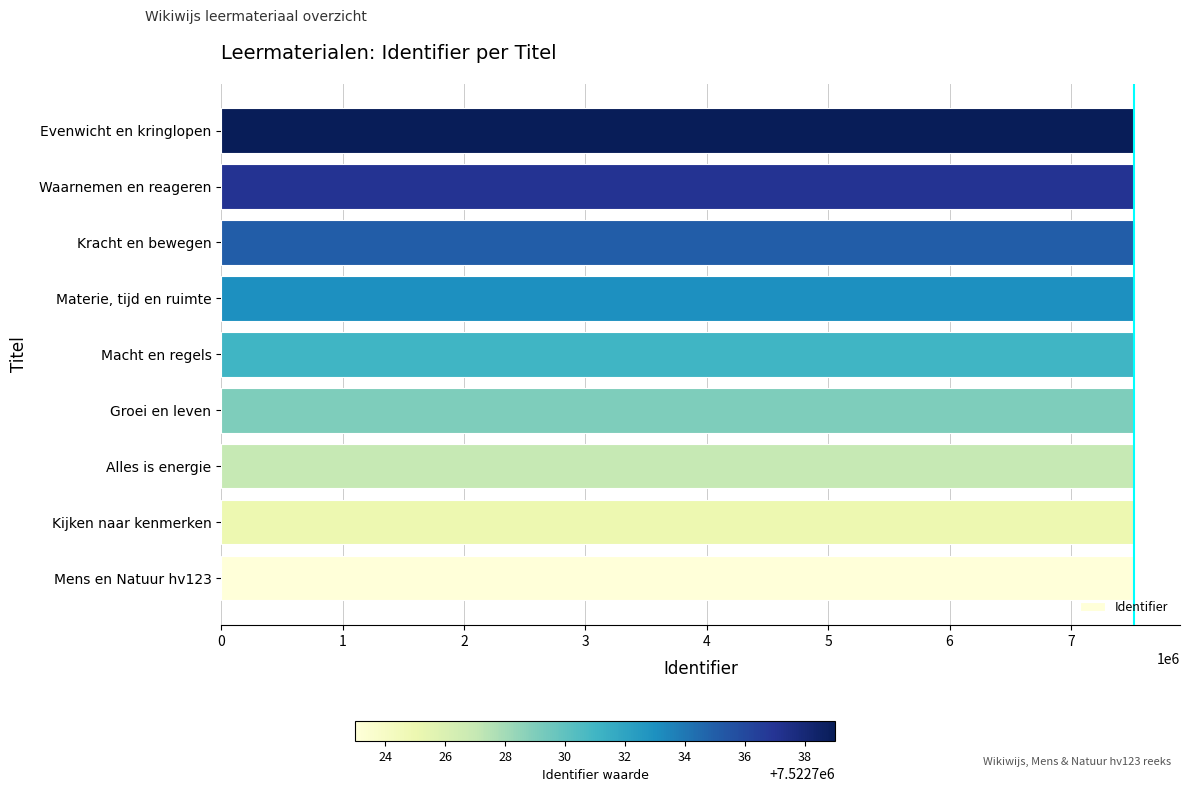

What is the ratio of the value at Alles is energie to the value at Kijken naar kenmerken?

1.0